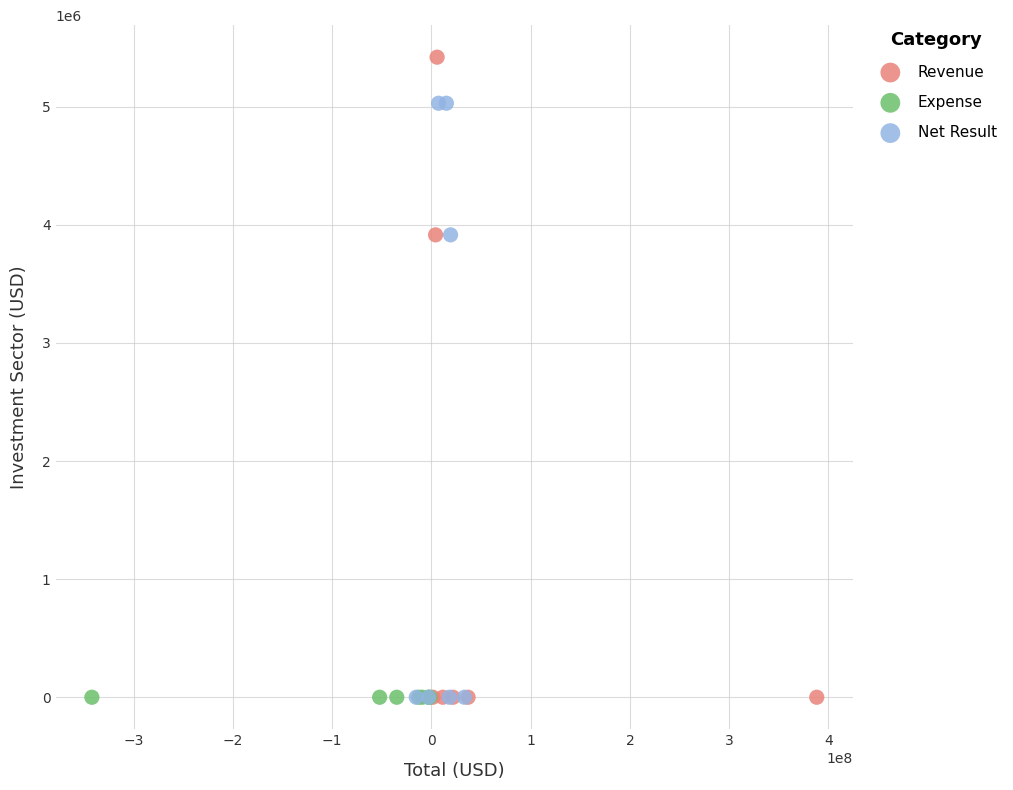

Which series reaches the maximum Y coordinate?

Revenue